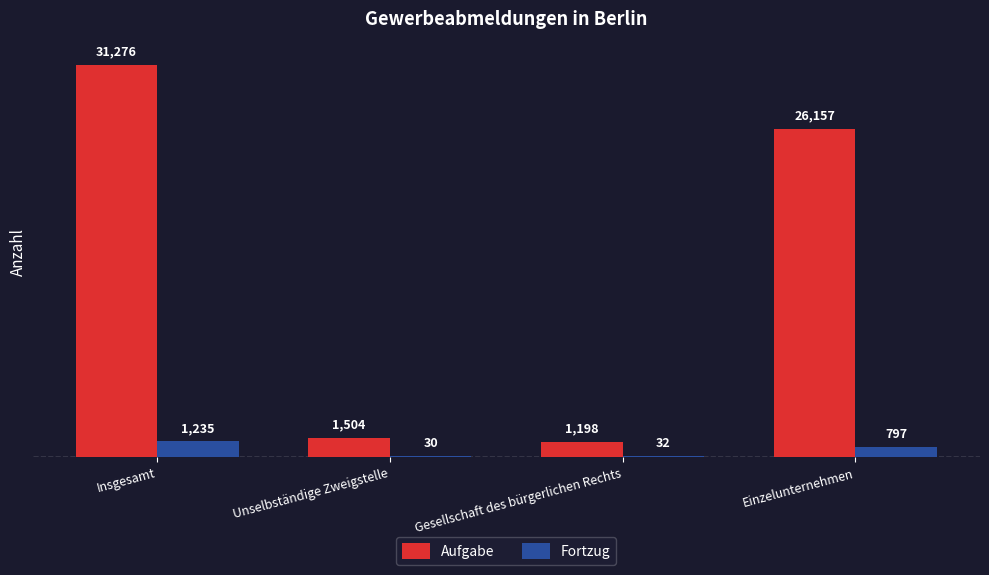

Which series changed the most between Unselbständige Zweigstelle and Einzelunternehmen?

Aufgabe